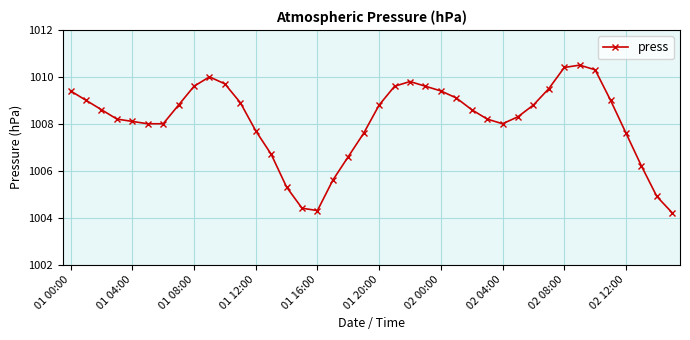

What is the difference between the maximum and minimum values?

6.3